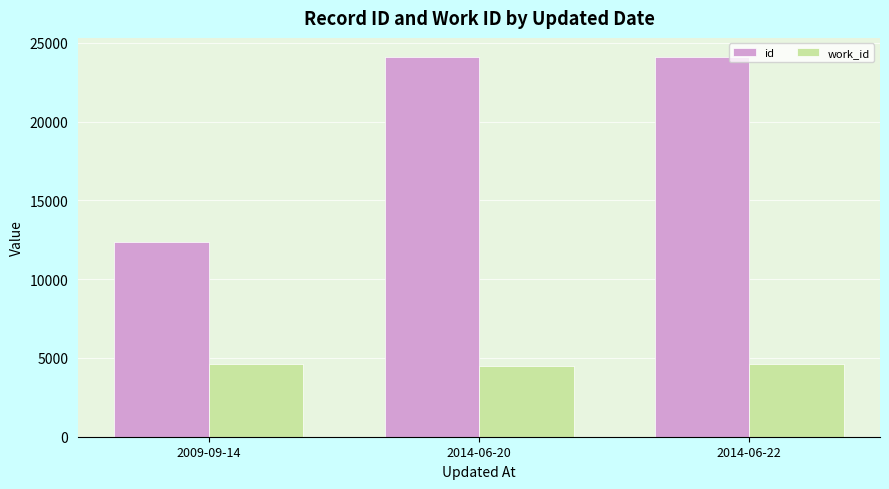

What is the label of the 2nd bar from the left?

2014-06-20